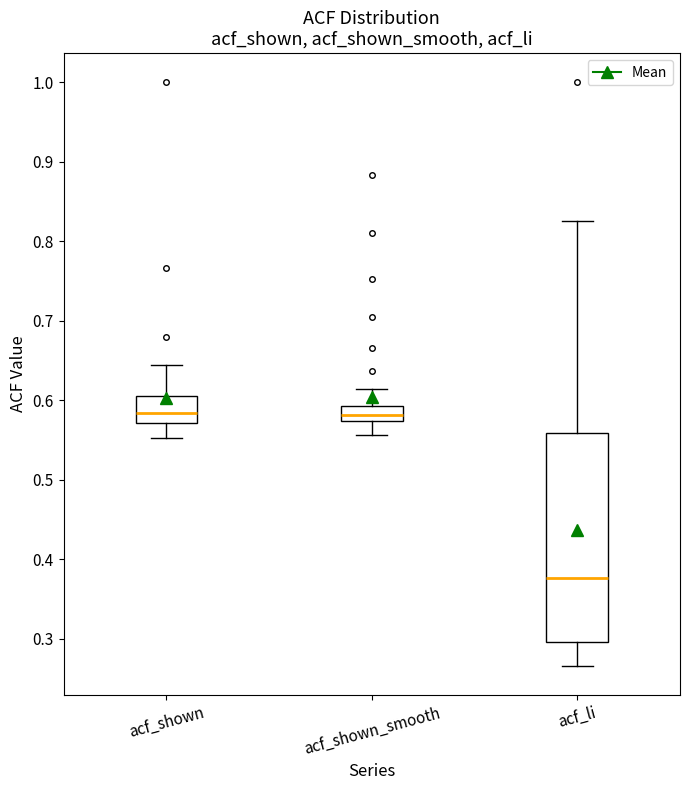

Where does the upper whisker of the box for acf_li end on the y-axis? The values are not printed on the chart, so give them approximately, as read against the axis.

0.83